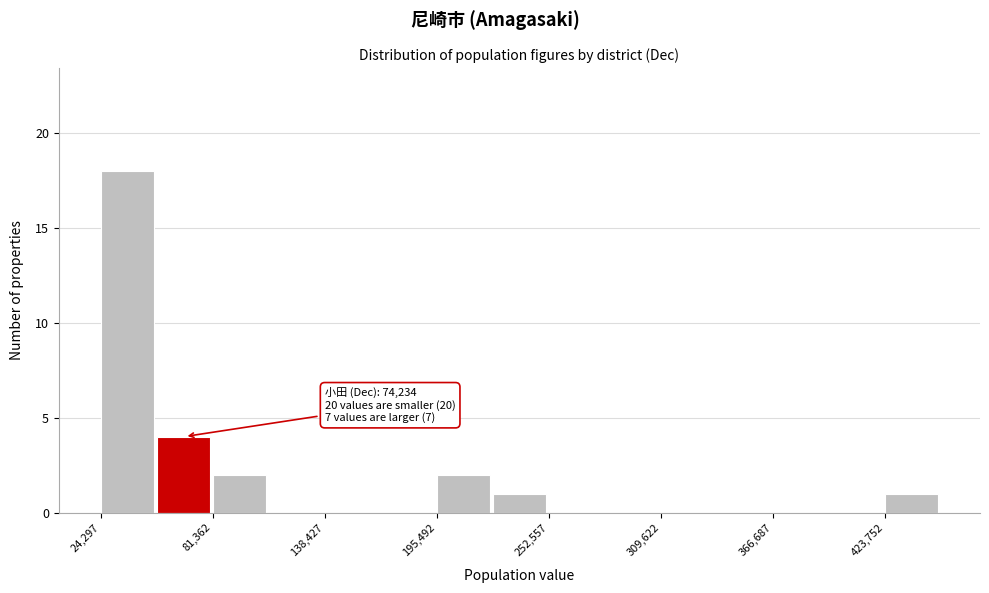

Read against the x-axis, roughly where is the centre of the tallest bar?

40000